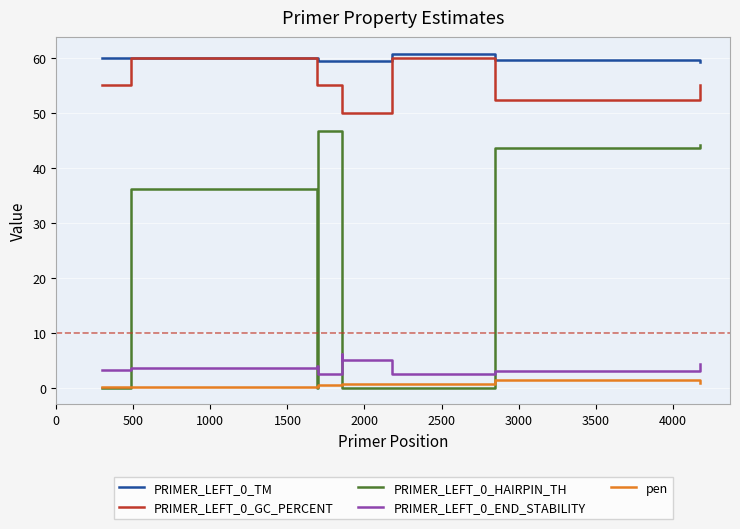

True or false: pen and PRIMER_LEFT_0_END_STABILITY cross at least once.

False